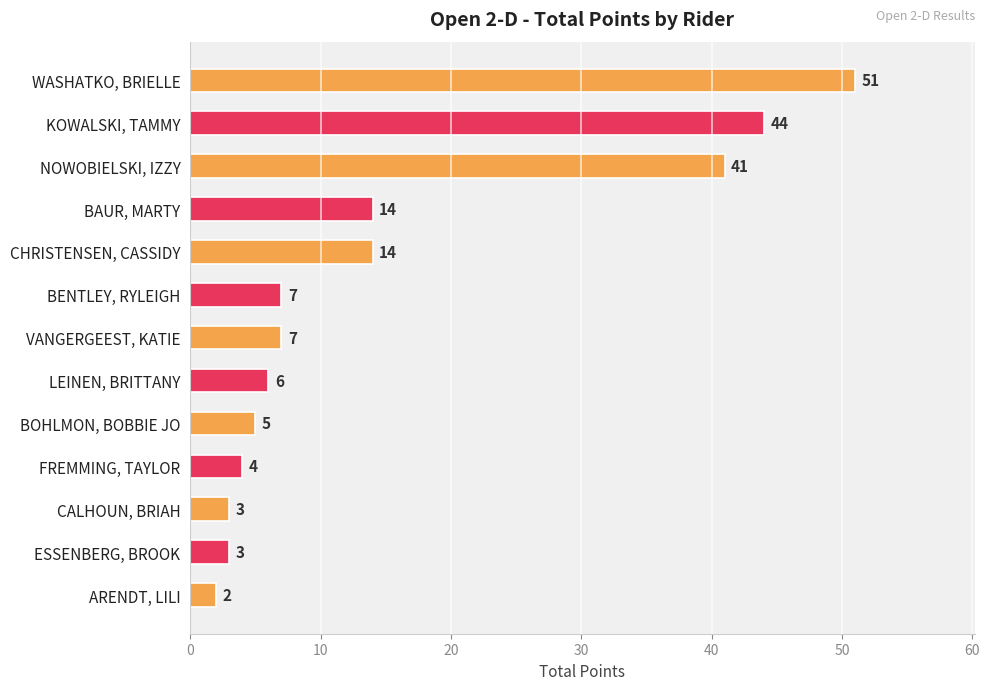

What is the label of the 12th bar from the bottom?

KOWALSKI, TAMMY